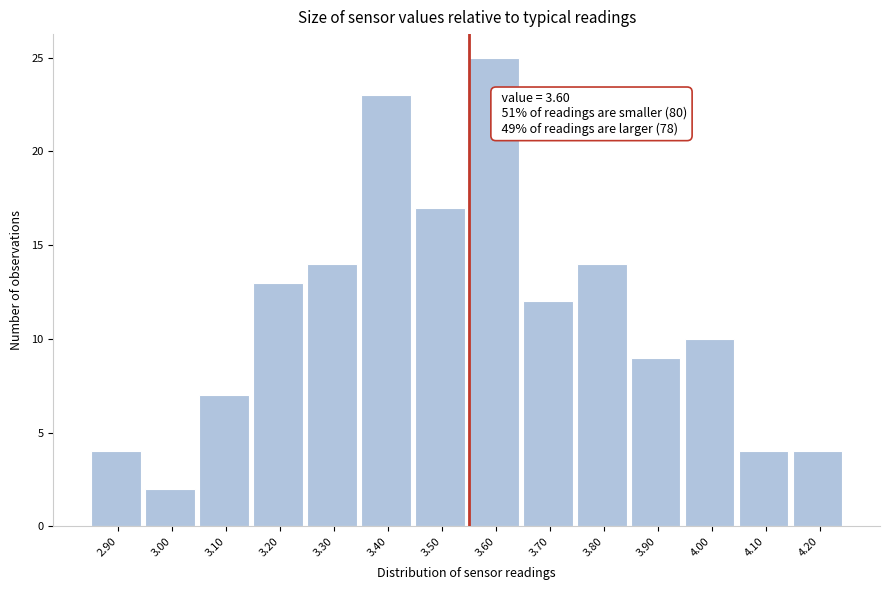

Reading right to left, extract all data points from this chart.

4	4	10	9	14	12	25	17	23	14	13	7	2	4